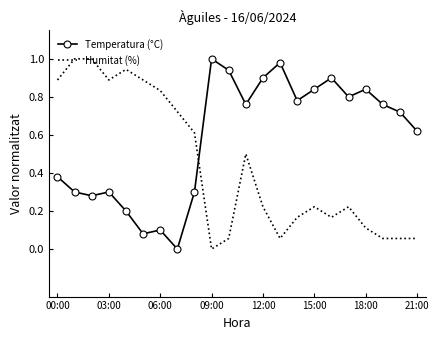

List the series in order of their overall mean, highest first.

Temperatura (°C), Humitat (%)